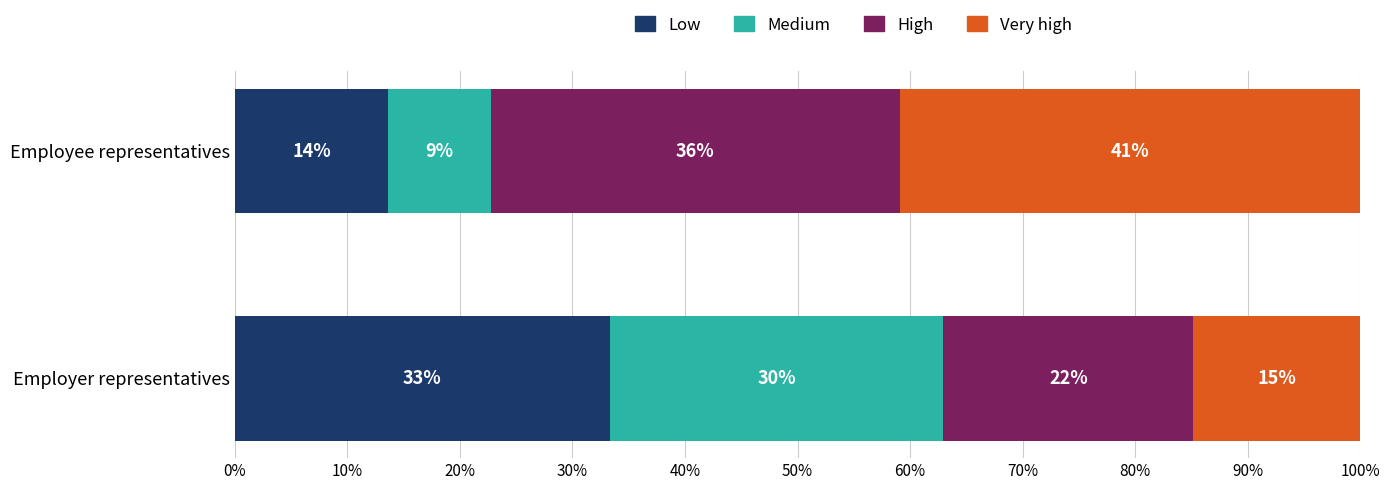

Reading left to right, extract all data points from this chart.

Low: 33.3	13.6
Medium: 29.6	9.1
High: 22.2	36.4
Very high: 14.8	40.9